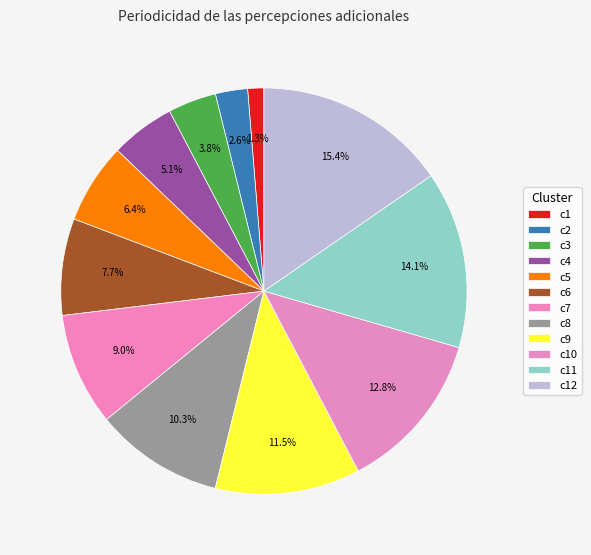

How many slices are in this pie chart?

12